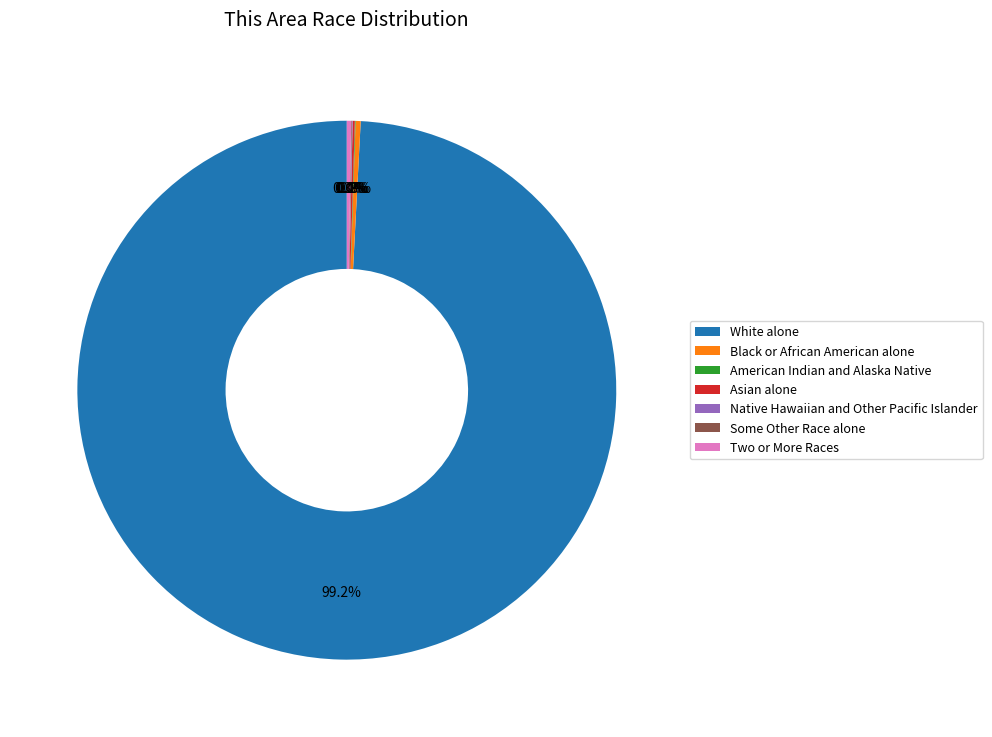

To the nearest percent, what is the average slice percentage?

14%